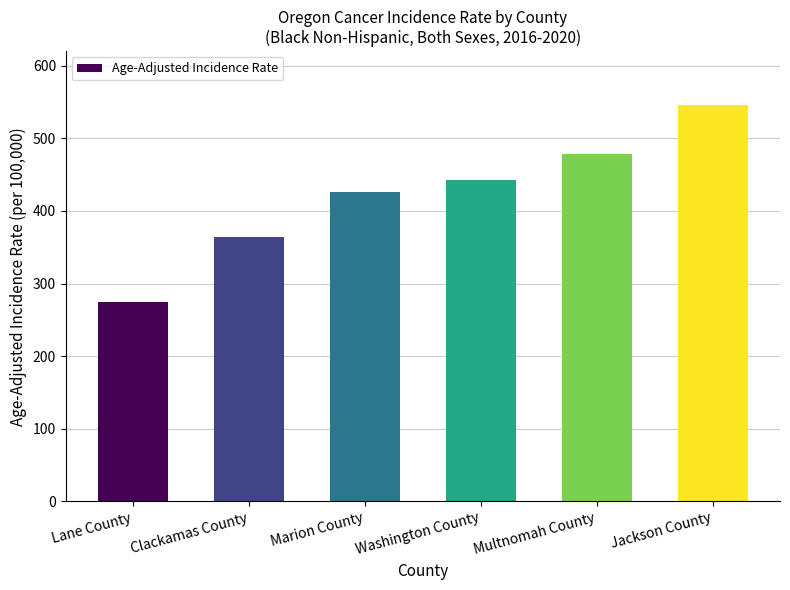

What value does the data have at Washington County?

442.3